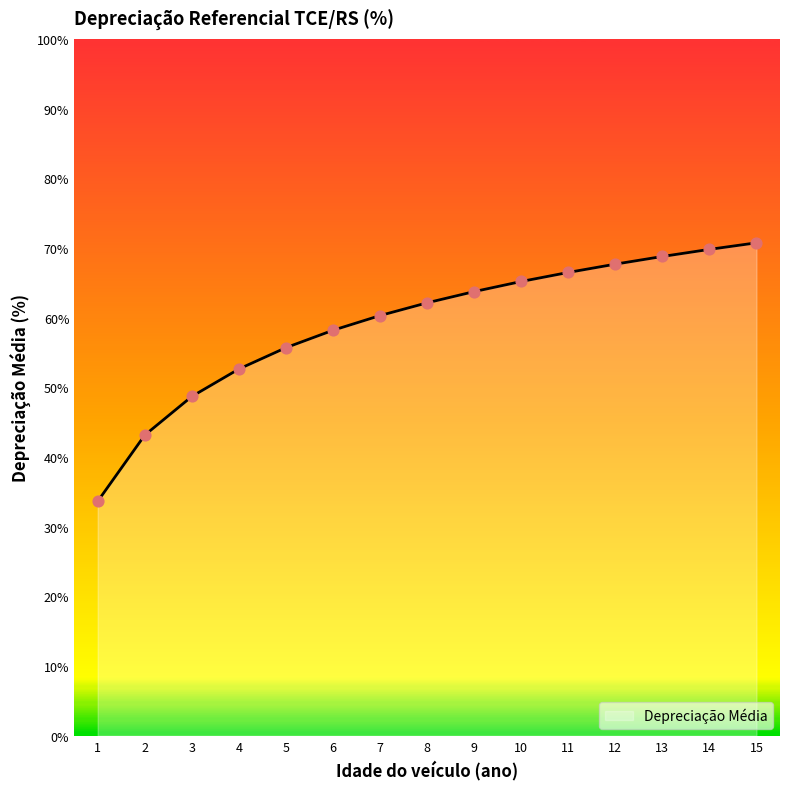

Which has a higher value, 1 or 14?

14